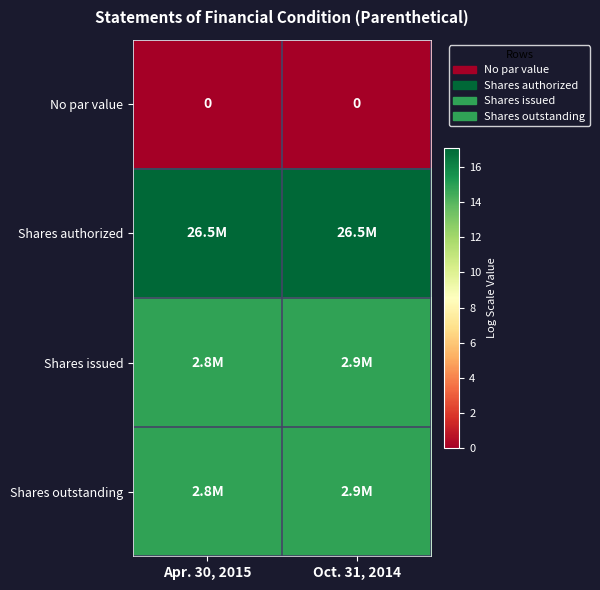

Is the value of No par value at Oct. 31, 2014 greater than the value of Shares authorized at Apr. 30, 2015?

No